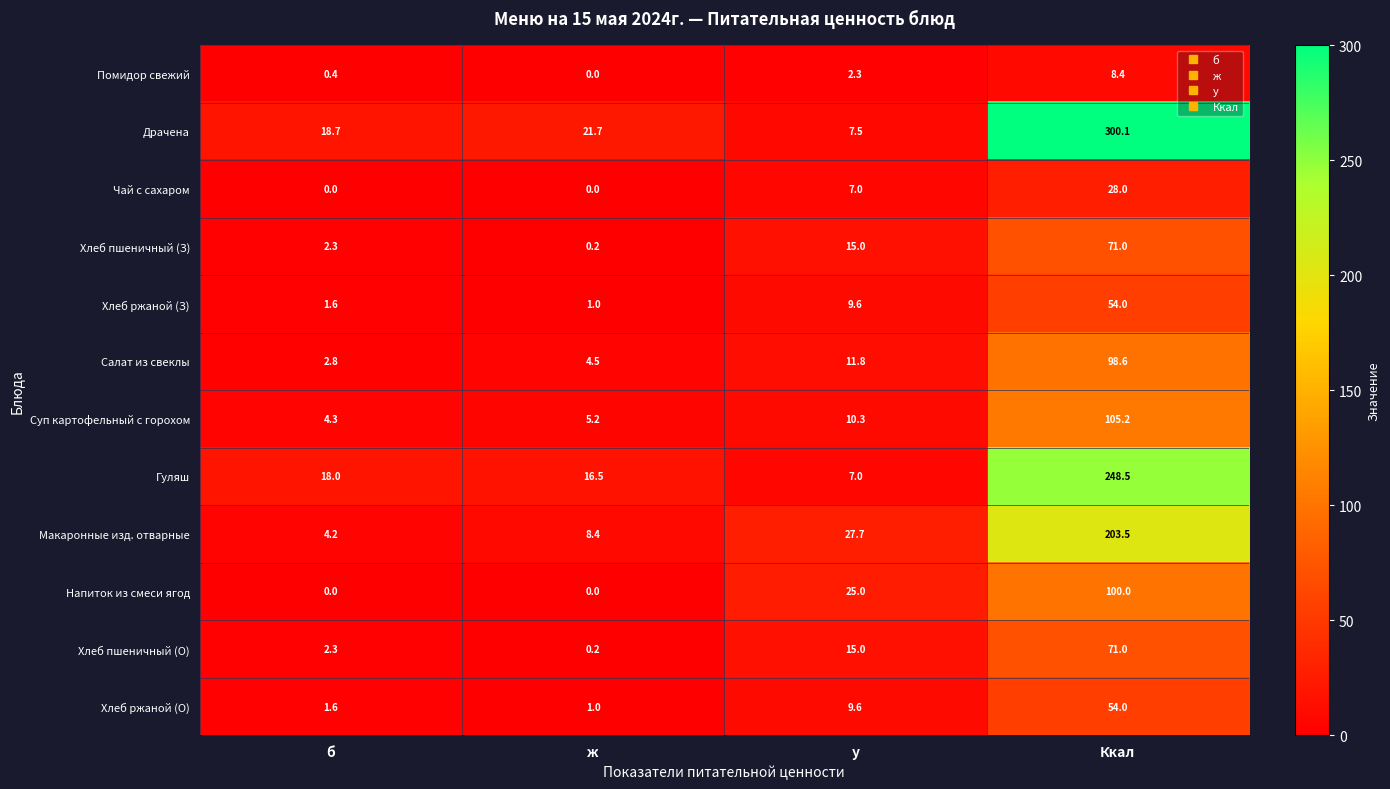

Which series has the largest range (max minus min)?

Драчена